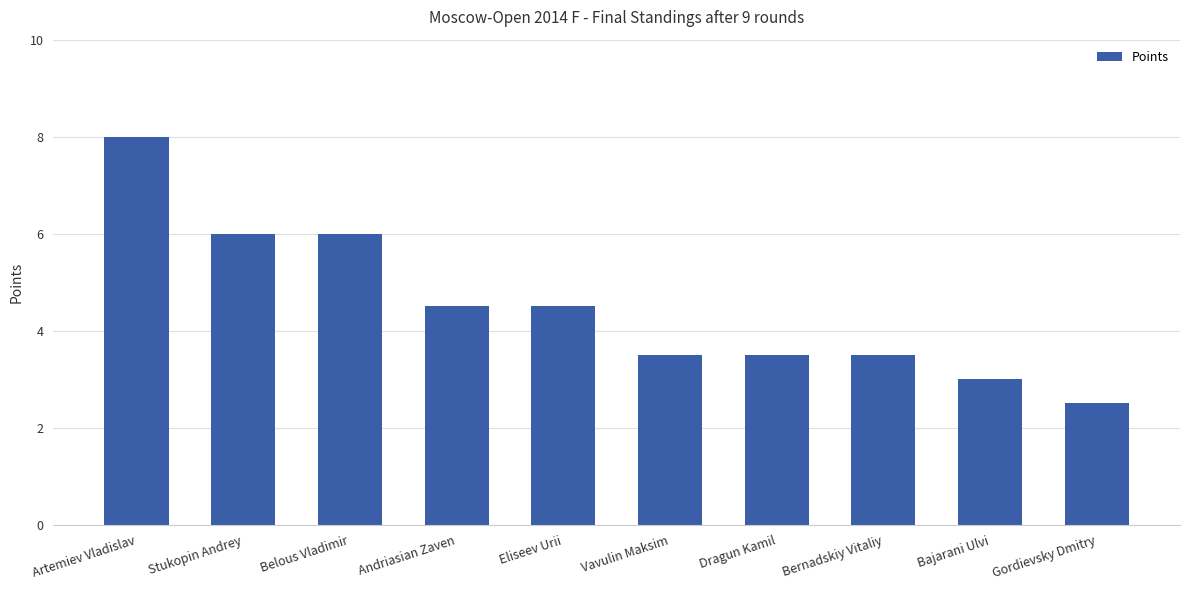

What is the ratio of the value at Bajarani Ulvi to the value at Dragun Kamil?

0.9